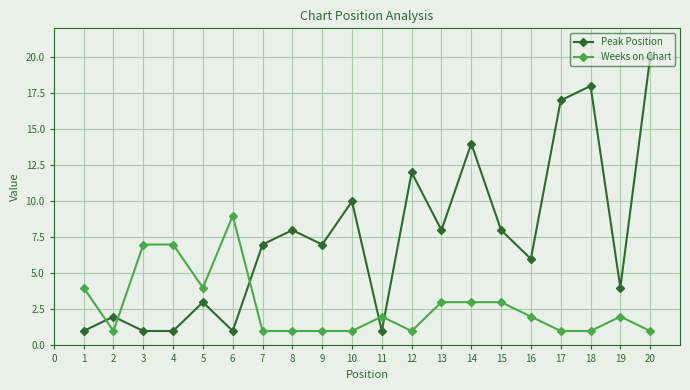

What is the maximum value shown in the chart?

20